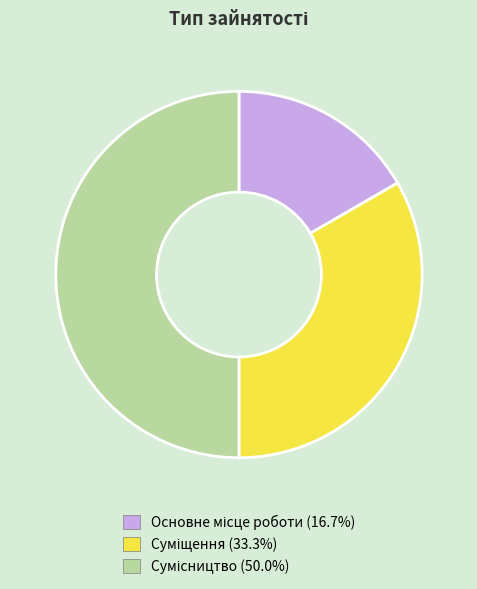

True or false: Суміщення accounts for 33% of the total.

True